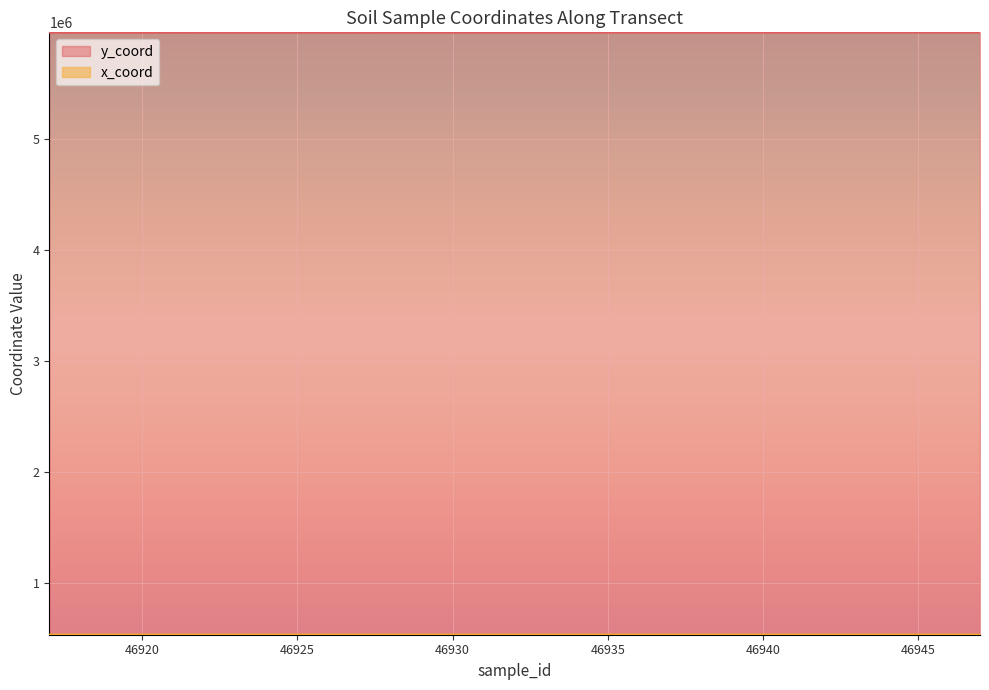

Rank the series at 46921 from lowest to highest value.

x_coord, y_coord